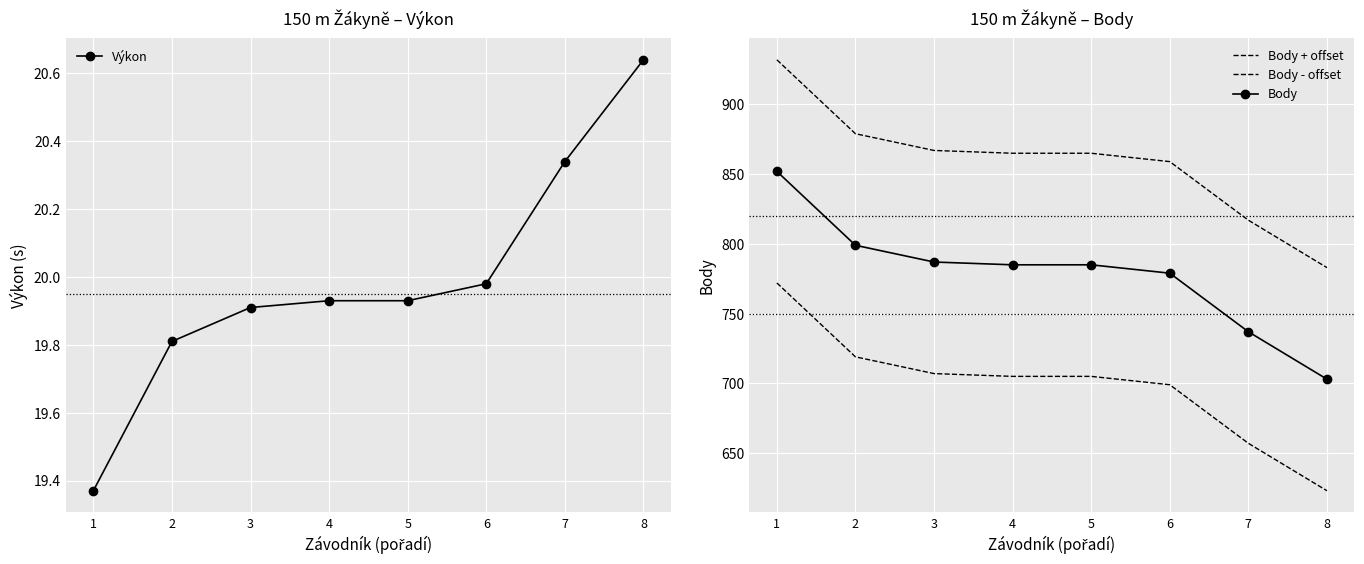

Reading left to right, transcribe all the data shown in this chart.

Výkon: 19.4	19.8	19.9	19.9	19.9	20.0	20.3	20.6
Body + offset: 932.0	879.0	867.0	865.0	865.0	859.0	817.0	783.0
Body - offset: 772.0	719.0	707.0	705.0	705.0	699.0	657.0	623.0
Body: 852.0	799.0	787.0	785.0	785.0	779.0	737.0	703.0